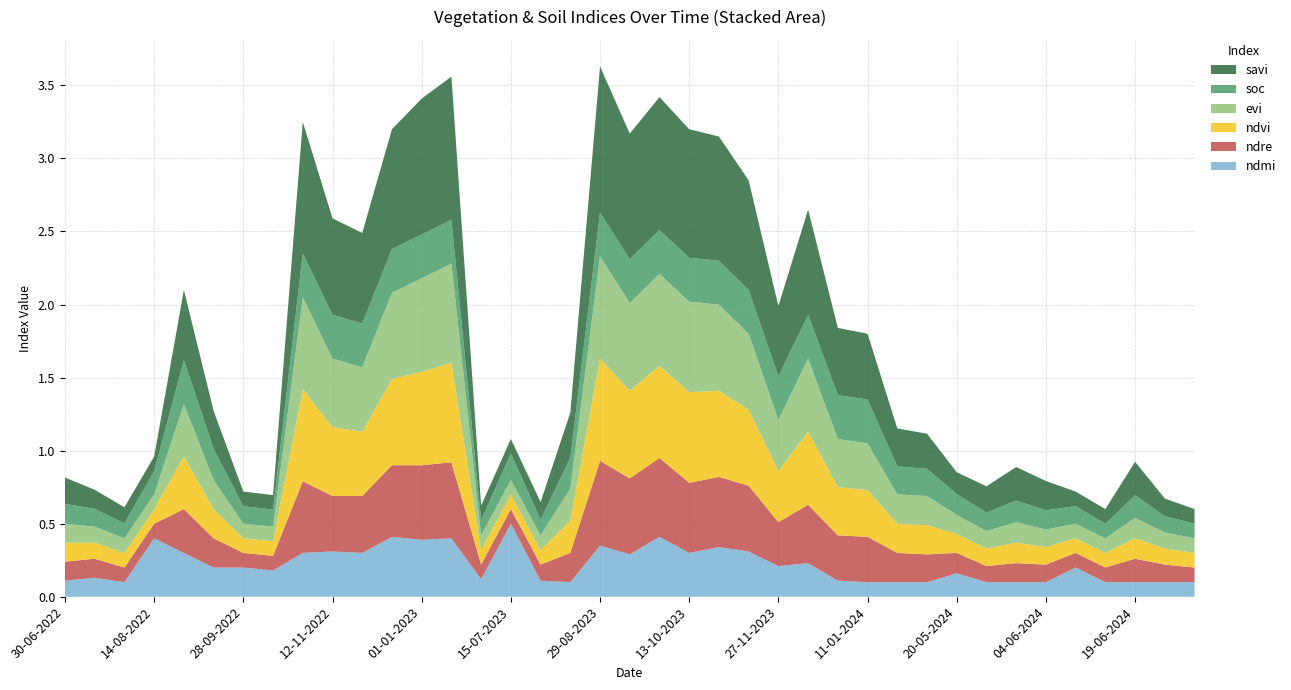

Reading left to right, transcribe all the data shown in this chart.

ndmi: 0.1	0.1	0.1	0.4	0.3	0.2	0.2	0.2	0.3	0.3	0.3	0.4	0.4	0.4	0.1	0.5	0.1	0.1	0.3	0.3	0.4	0.3	0.3	0.3	0.2	0.2	0.1	0.1	0.1	0.1	0.2	0.1	0.1	0.1	0.2	0.1	0.1	0.1	0.1
ndre: 0.1	0.1	0.1	0.1	0.3	0.2	0.1	0.1	0.5	0.4	0.4	0.5	0.5	0.5	0.1	0.1	0.1	0.2	0.6	0.5	0.5	0.5	0.5	0.5	0.3	0.4	0.3	0.3	0.2	0.2	0.1	0.1	0.1	0.1	0.1	0.1	0.2	0.1	0.1
ndvi: 0.1	0.1	0.1	0.1	0.4	0.2	0.1	0.1	0.6	0.5	0.4	0.6	0.6	0.7	0.1	0.1	0.1	0.2	0.7	0.6	0.6	0.6	0.6	0.5	0.3	0.5	0.3	0.3	0.2	0.2	0.1	0.1	0.1	0.1	0.1	0.1	0.1	0.1	0.1
evi: 0.1	0.1	0.1	0.1	0.4	0.2	0.1	0.1	0.6	0.5	0.4	0.6	0.6	0.7	0.1	0.1	0.1	0.2	0.7	0.6	0.6	0.6	0.6	0.5	0.3	0.5	0.3	0.3	0.2	0.2	0.1	0.1	0.1	0.1	0.1	0.1	0.1	0.1	0.1
soc: 0.1	0.1	0.1	0.2	0.3	0.2	0.1	0.1	0.3	0.3	0.3	0.3	0.3	0.3	0.1	0.2	0.1	0.2	0.3	0.3	0.3	0.3	0.3	0.3	0.3	0.3	0.3	0.3	0.2	0.2	0.1	0.1	0.1	0.1	0.1	0.1	0.2	0.1	0.1
savi: 0.2	0.1	0.1	0.1	0.5	0.3	0.1	0.1	0.9	0.7	0.6	0.8	0.9	1.0	0.1	0.1	0.1	0.3	1.0	0.9	0.9	0.9	0.8	0.8	0.5	0.7	0.5	0.5	0.3	0.2	0.1	0.2	0.2	0.2	0.1	0.1	0.2	0.1	0.1